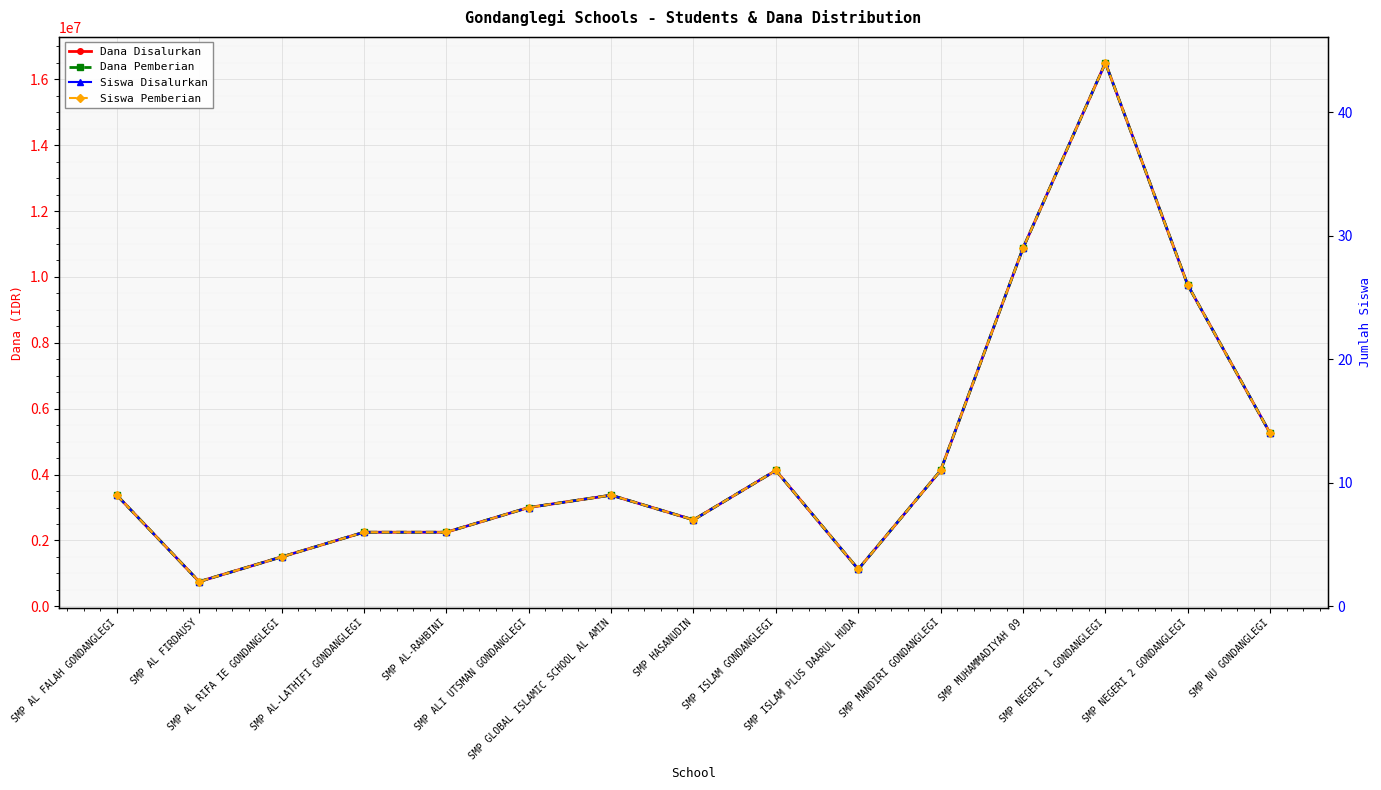

Is the value of Siswa Pemberian at SMP ISLAM GONDANGLEGI greater than the value of Siswa Disalurkan at SMP MUHAMMADIYAH 09?

No